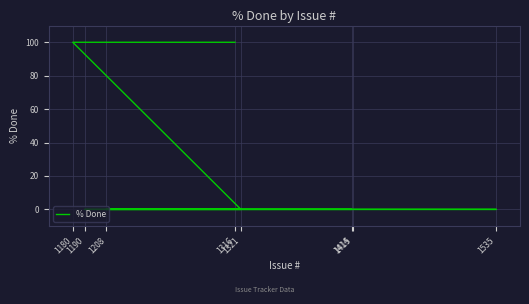

How many lines are shown in the chart?

1